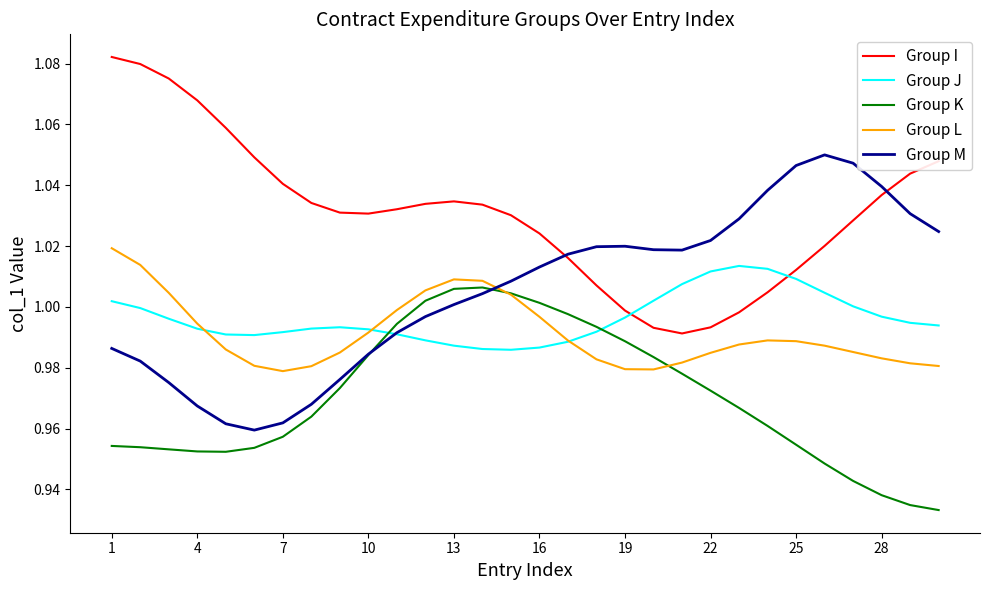

Which series has the largest total across all categories?

Group I